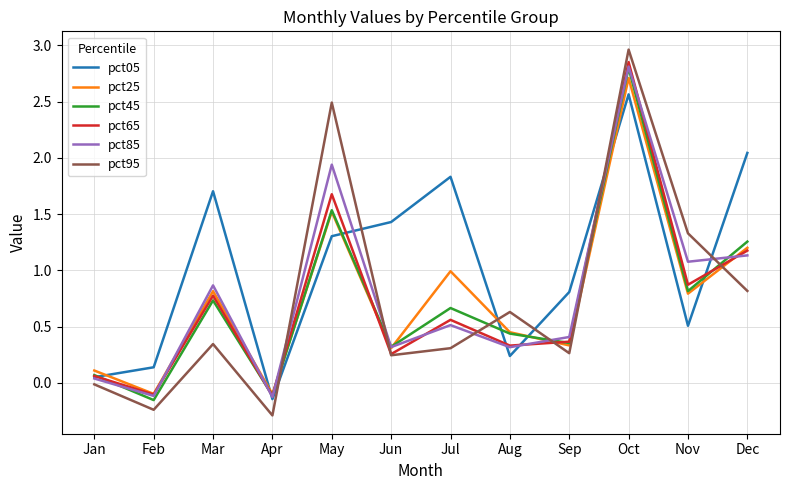

The pct05 series shows 0.8 at Jul. True or false?

False